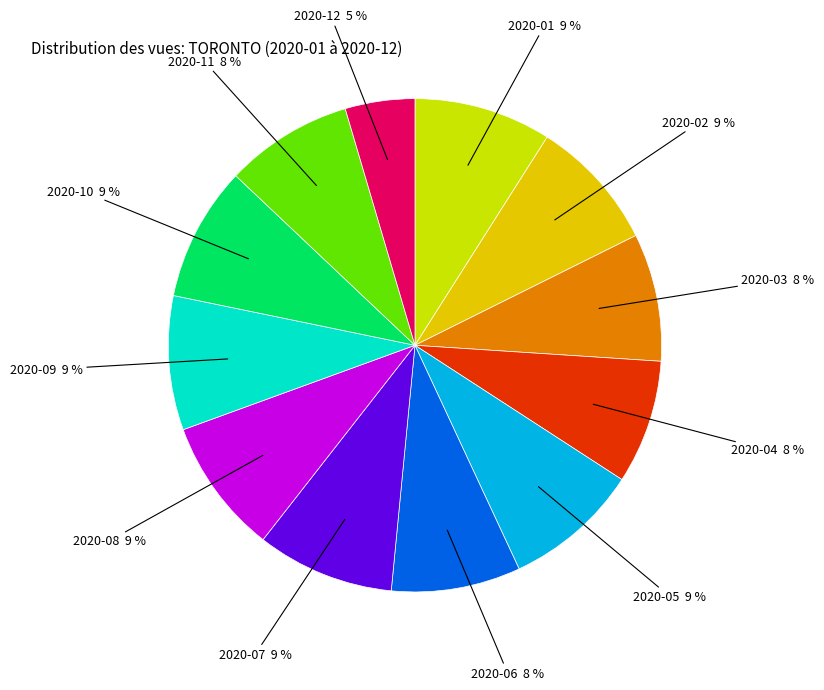

How many slices are in this pie chart?

12